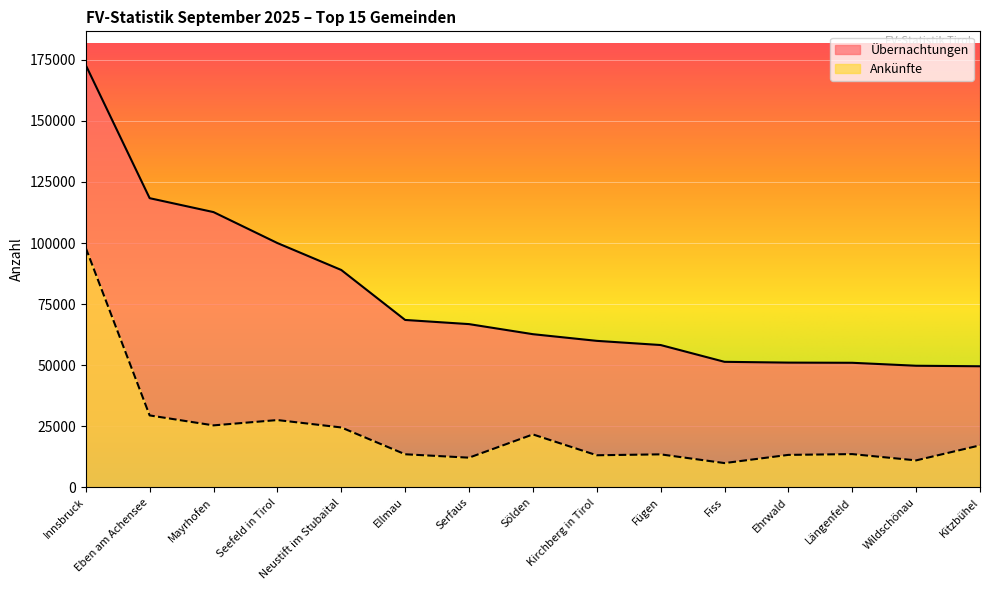

True or false: Übernachtungen and Ankünfte cross at least once.

False